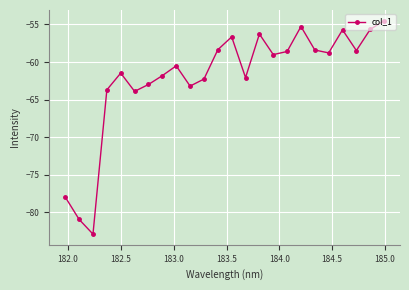

What is the greatest value displayed?

-54.5